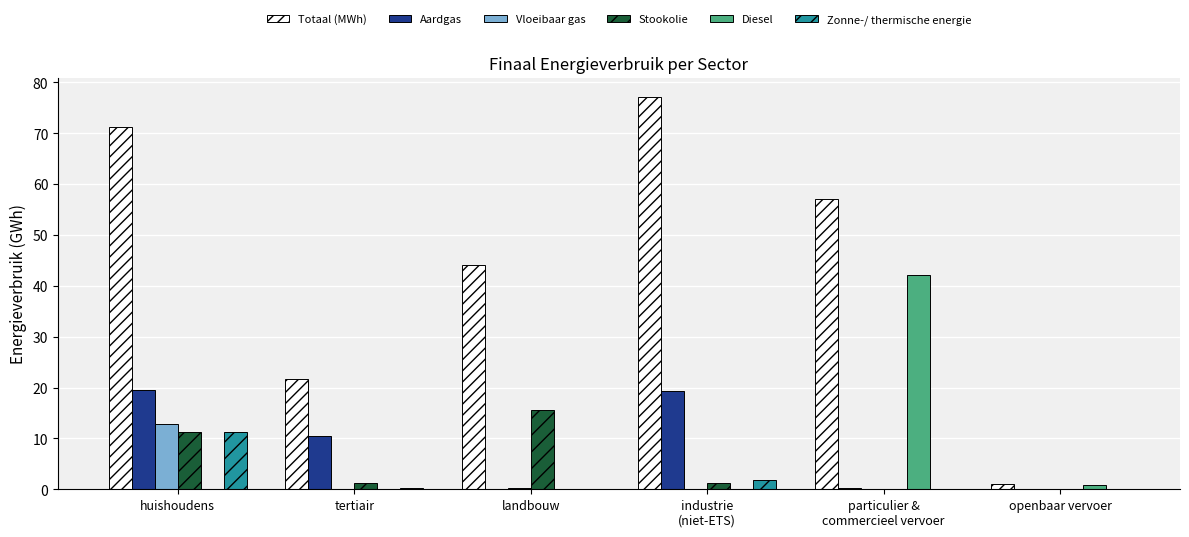

At which category is the sum across all series the highest?

huishoudens